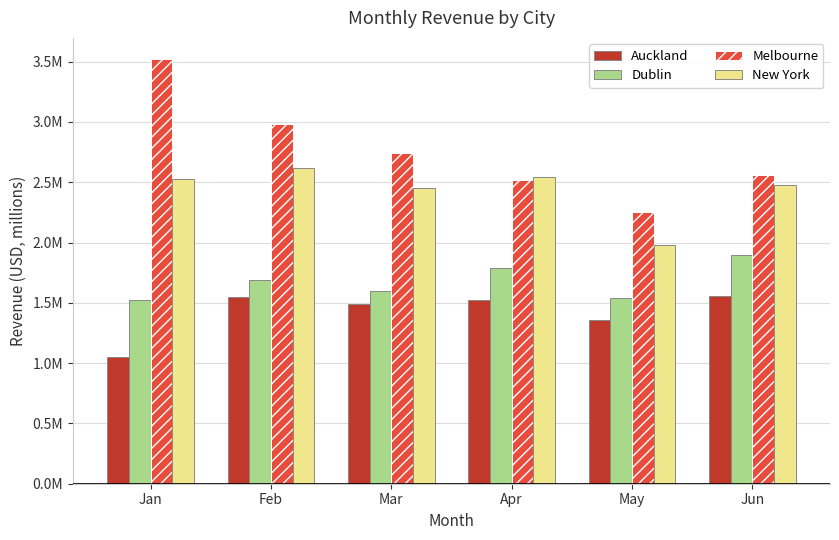

Which series has the largest total across all categories?

Melbourne